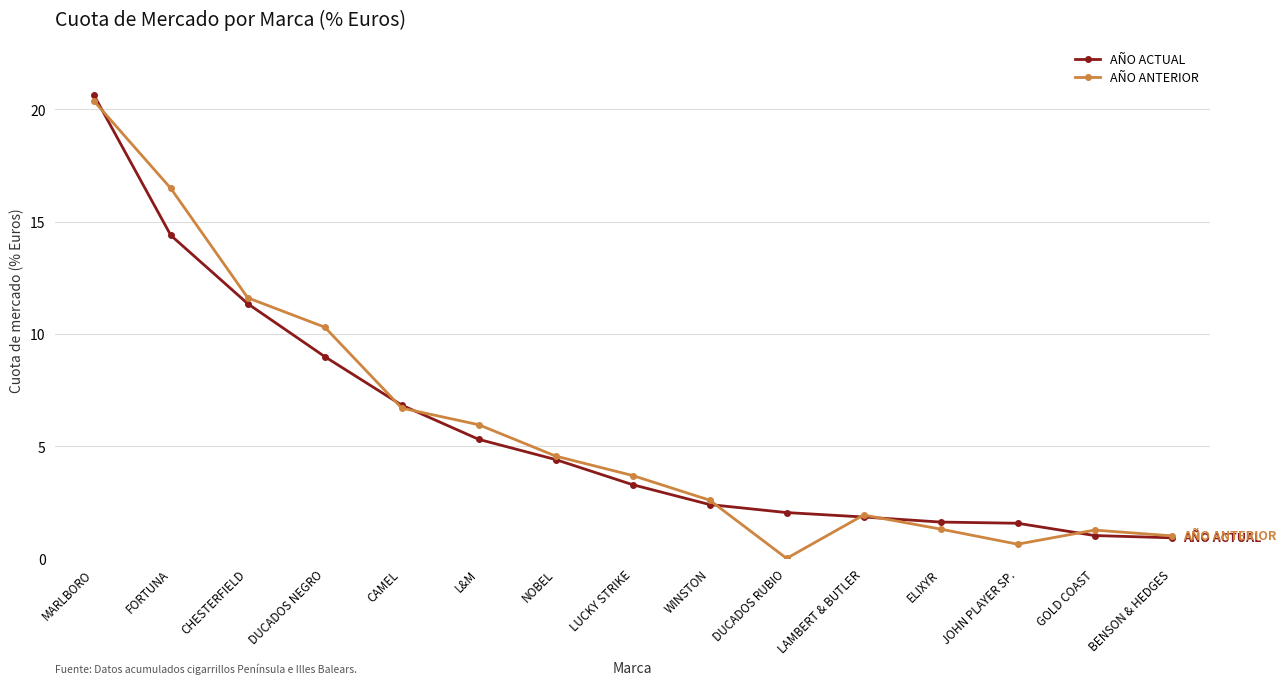

Between FORTUNA and CAMEL, which series saw the biggest shift?

AÑO ANTERIOR